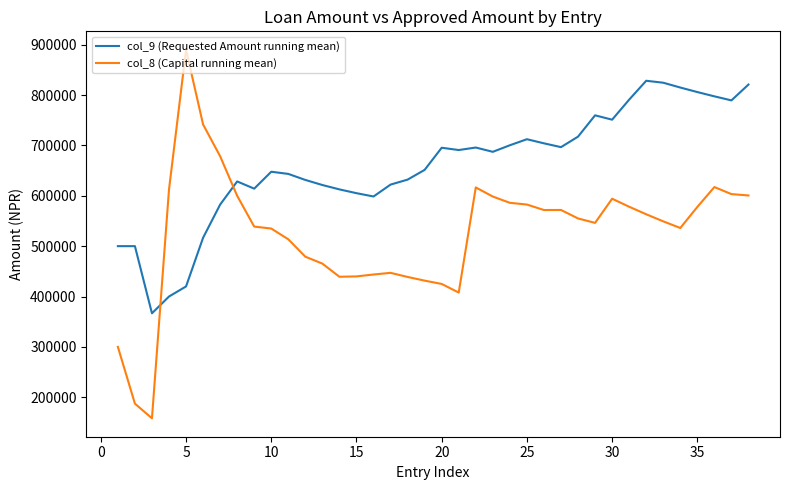

Rank the series by their average value, from highest to lowest.

col_9 (Requested Amount running mean), col_8 (Capital running mean)